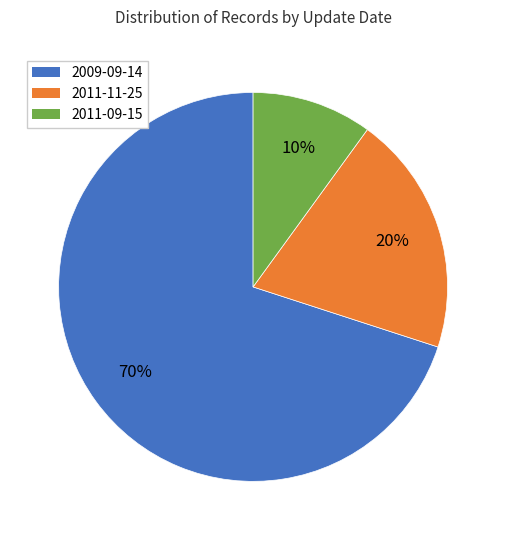

True or false: 2011-11-25 accounts for 20% of the total.

True